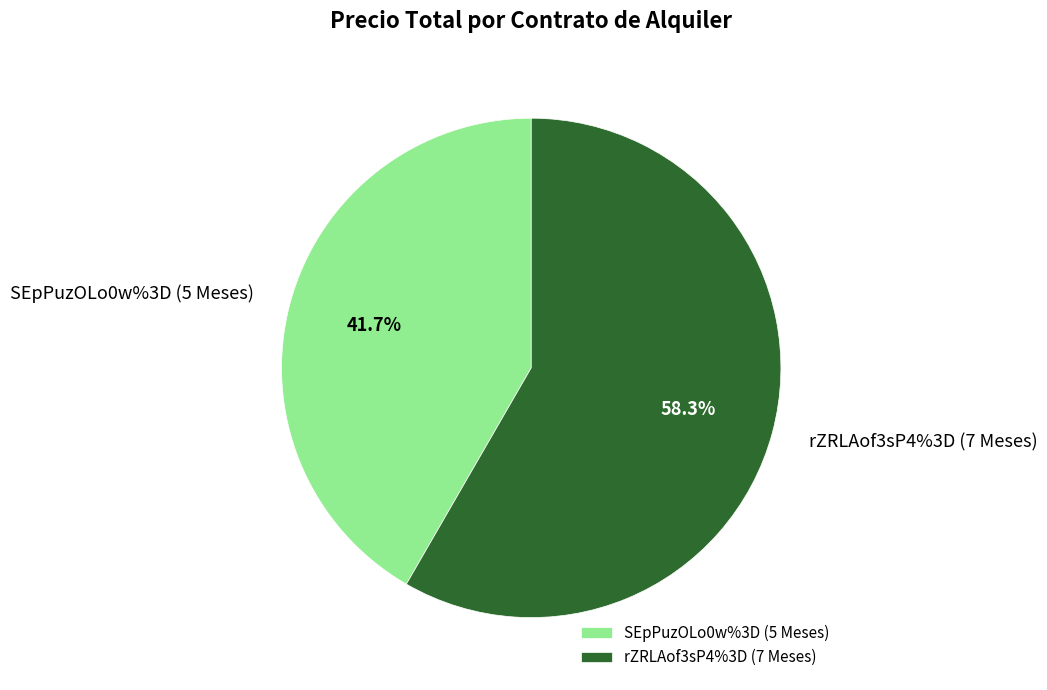

Does SEpPuzOLo0w%3D (5 Meses) account for over 50% of the chart?

No